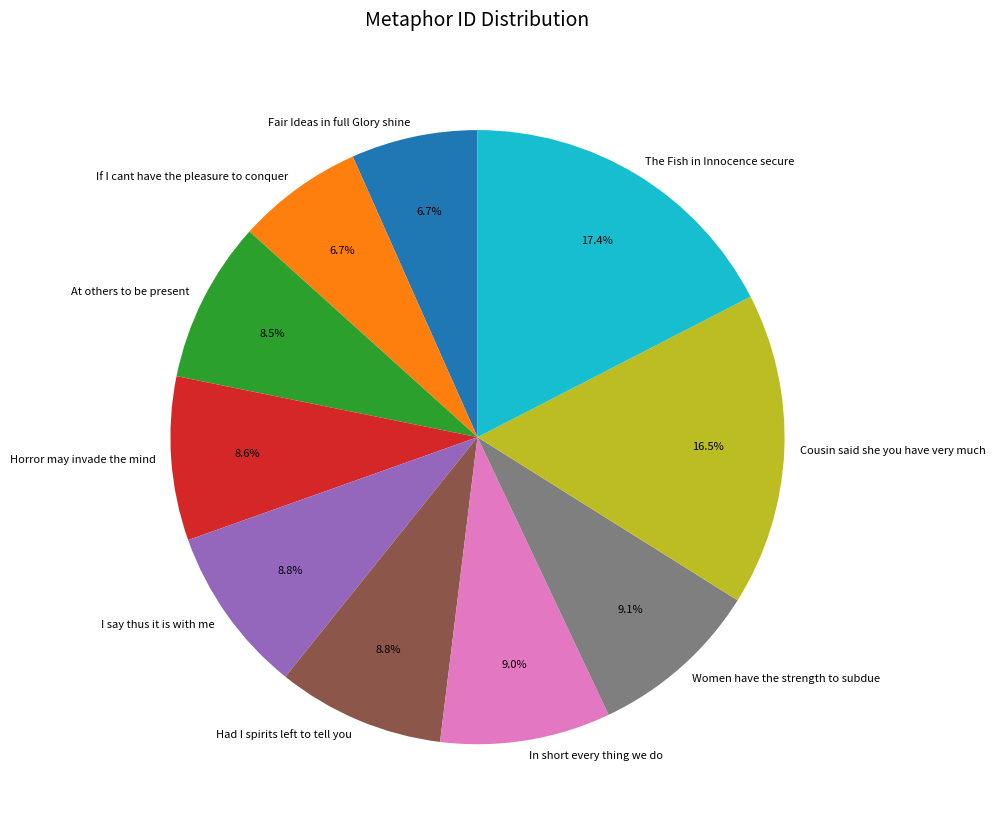

Is At others to be present the majority of the pie?

No